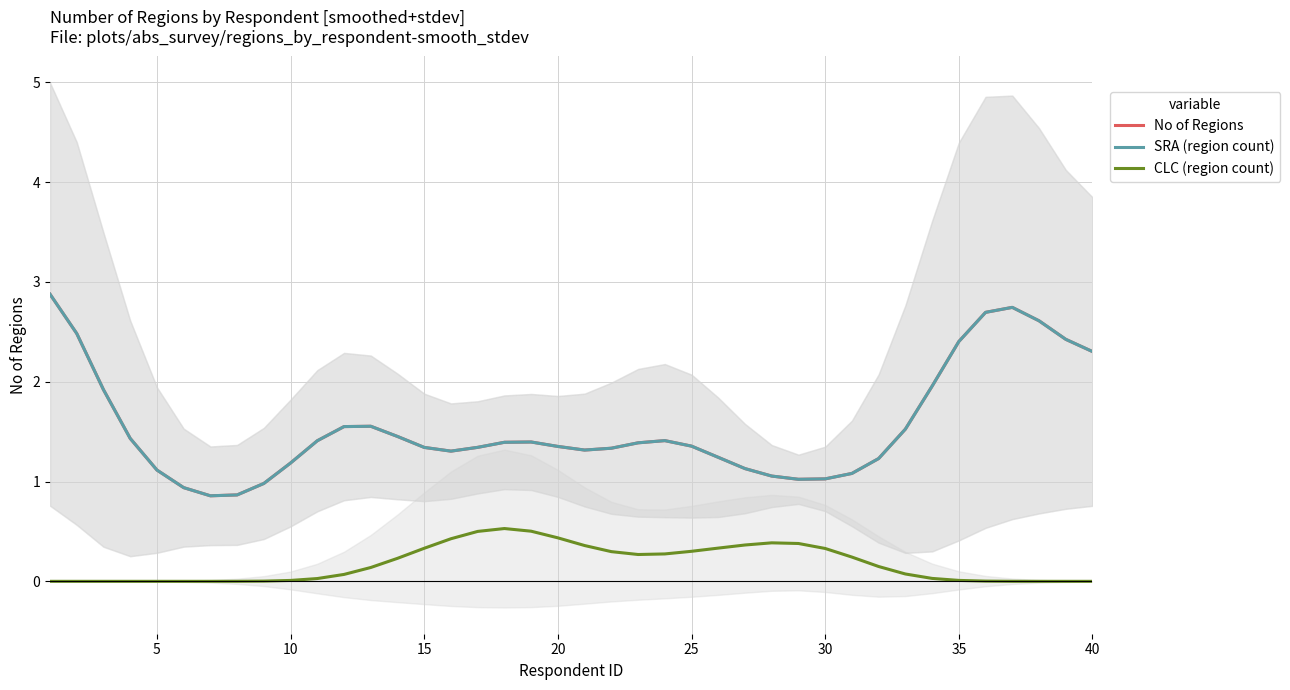

True or false: No of Regions and SRA (region count) cross at least once.

False